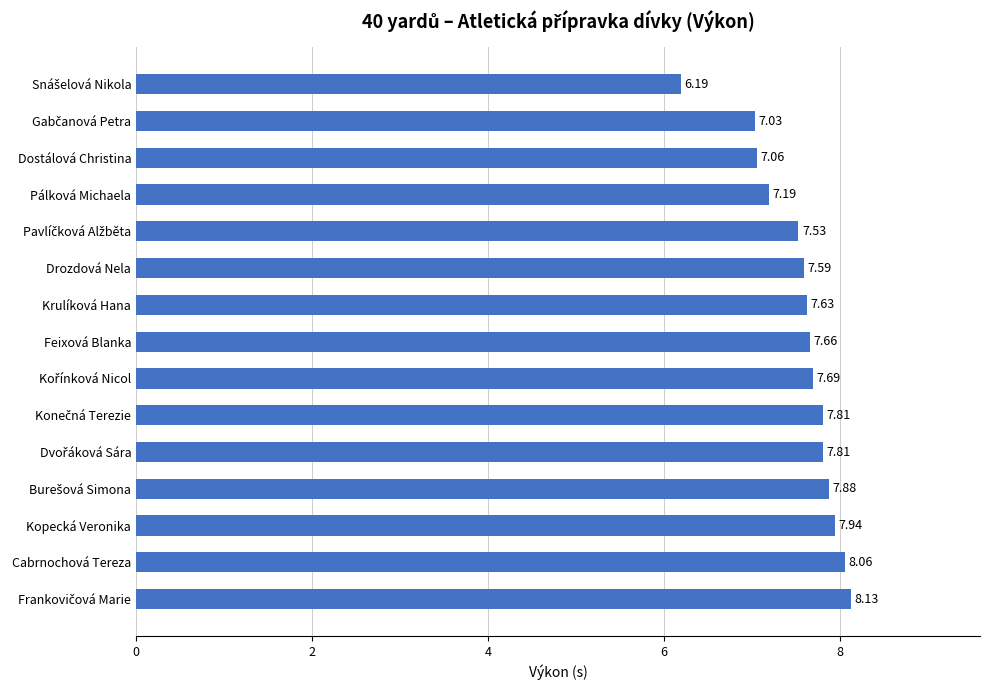

What is the difference between the maximum and second lowest values?

1.1